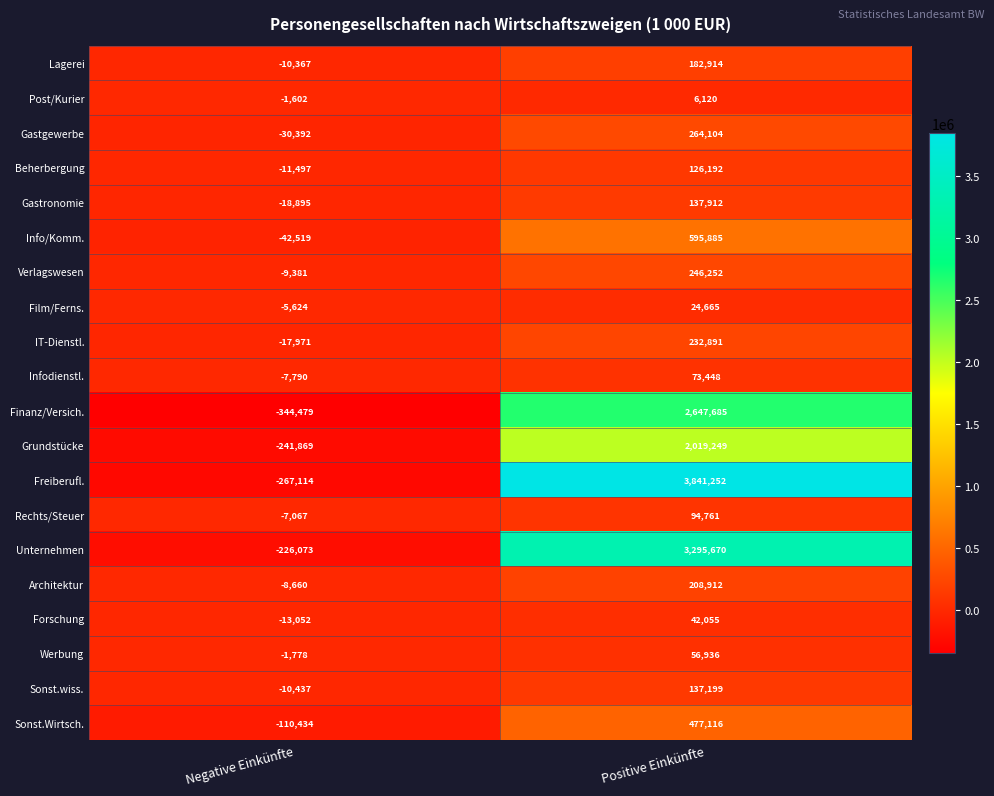

At which label does Gastronomie reach its minimum?

Negative Einkünfte